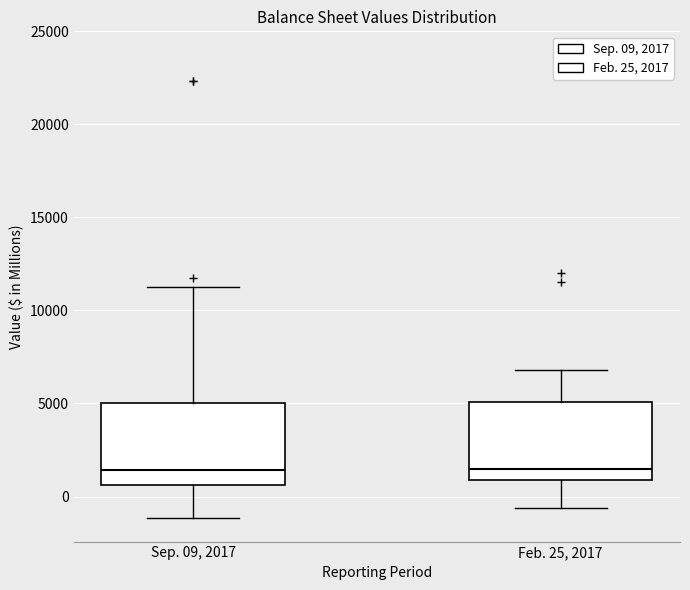

Reading left to right, transcribe this box plot: for each box, give where its median line is, the range the box spans, and where its two whiskers end, as read against the y-axis. The values are not printed on the chart, so give them approximately, as read against the axis.

Sep. 09, 2017: median 1500, box 500 to 5000, whiskers -1000 to 11500
Feb. 25, 2017: median 1500, box 1000 to 5000, whiskers -500 to 7000